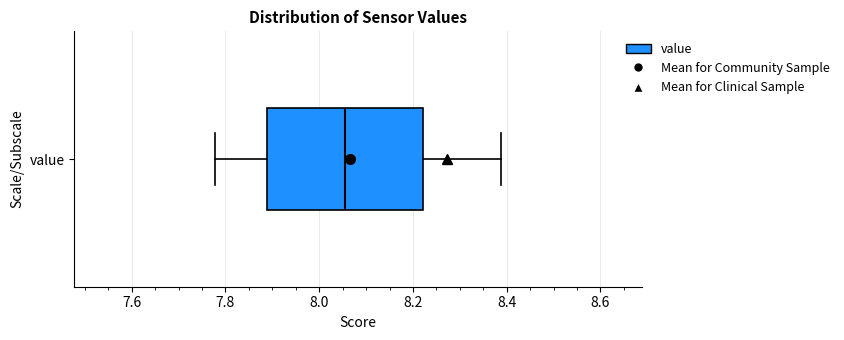

Transcribe this box plot: give where the median line is, the range the box spans, and where the two whiskers end, as read against the x-axis. The values are not printed on the chart, so give them approximately, as read against the axis.

median 8.06, box 7.88 to 8.22, whiskers 7.78 to 8.38